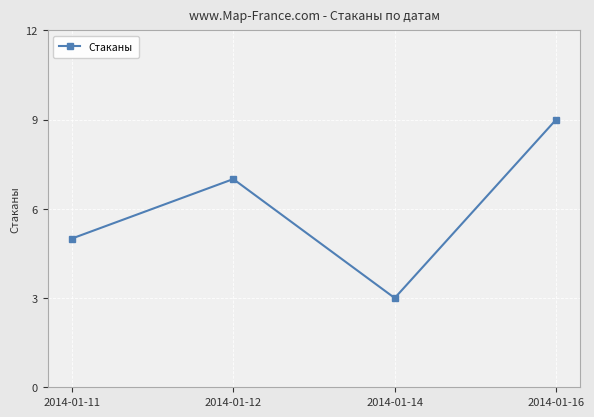

Reading right to left, what are all the values shown in this chart?

9	3	7	5